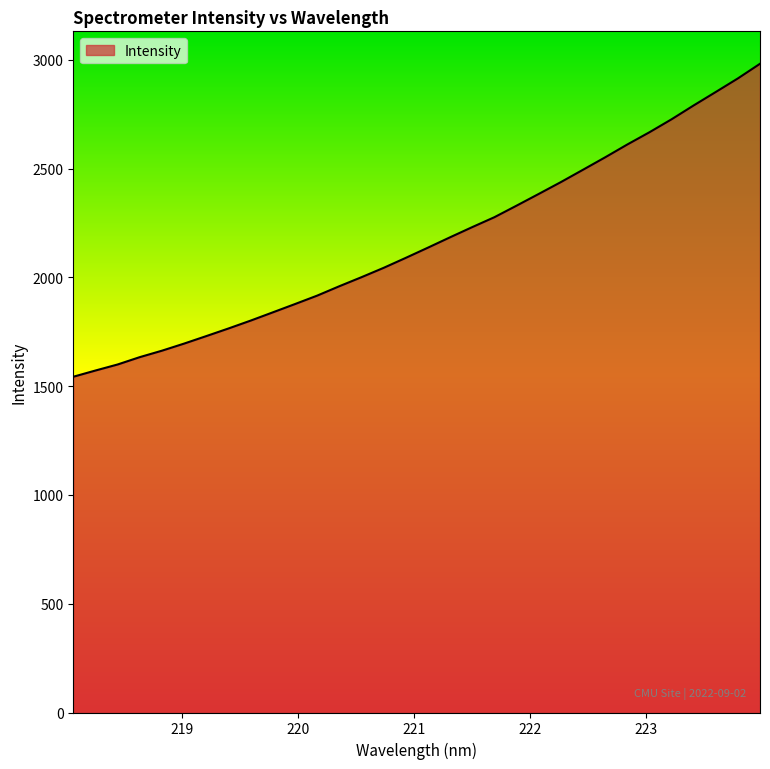

What is the maximum value shown in the chart?

2981.9